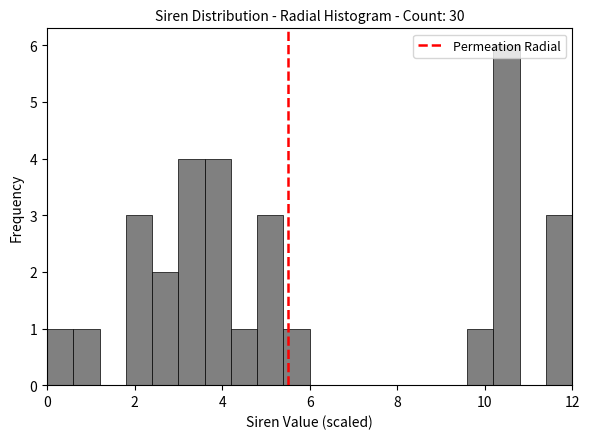

Read against the x-axis, roughly where is the centre of the tallest bar?

10.6